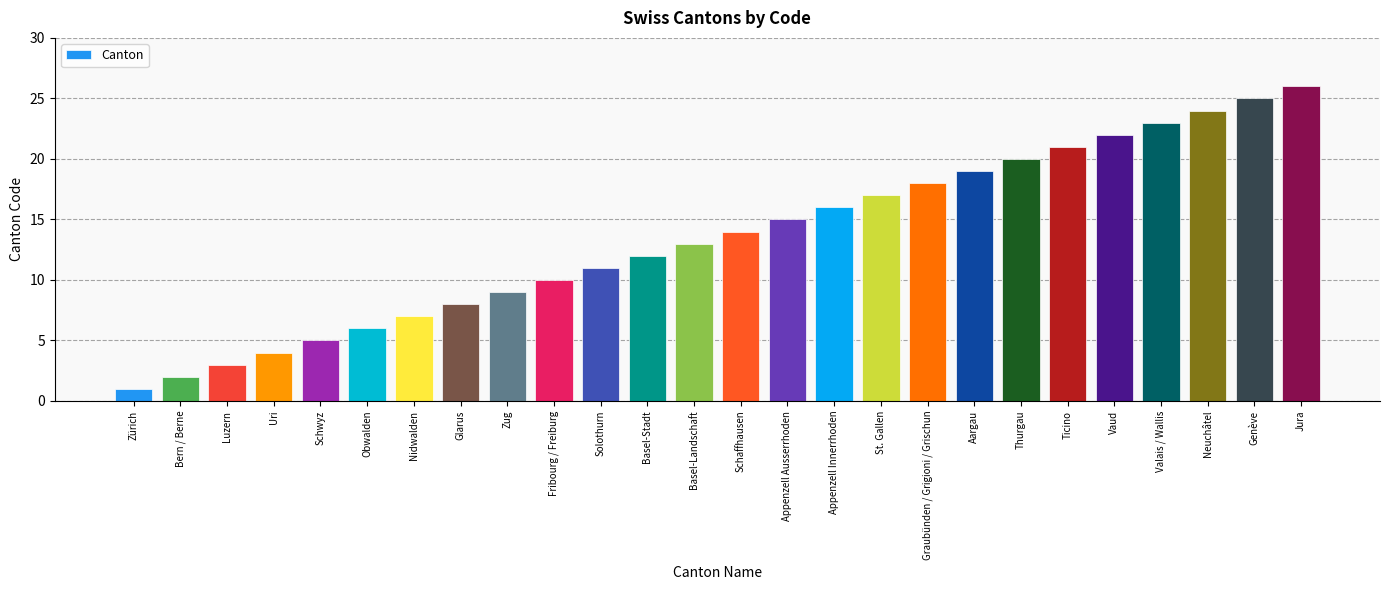

What is the label of the 5th bar from the left?

Schwyz